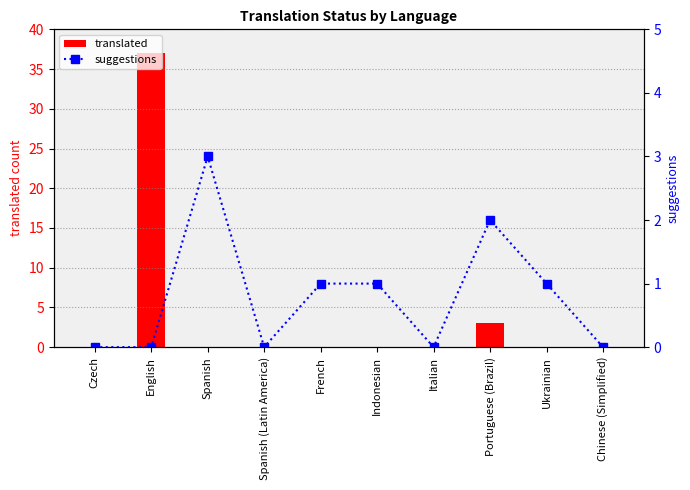

What is the difference between the maximum and second lowest values in the translated series?

37